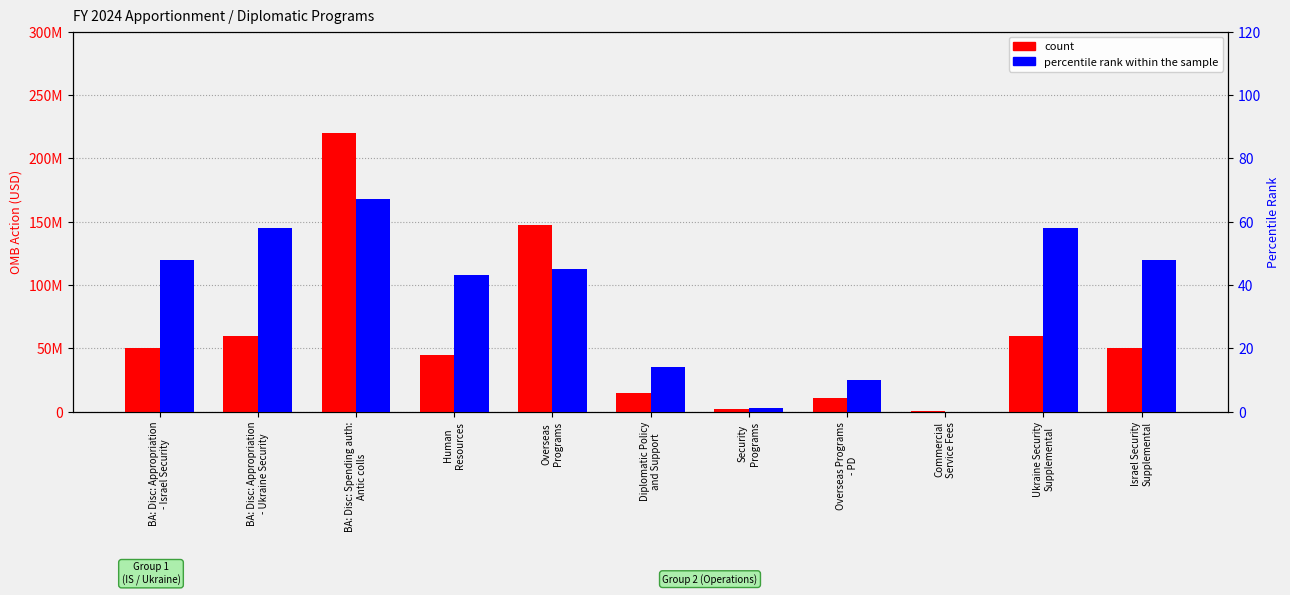

At how many categories does at least one series exceed 165396230?

1